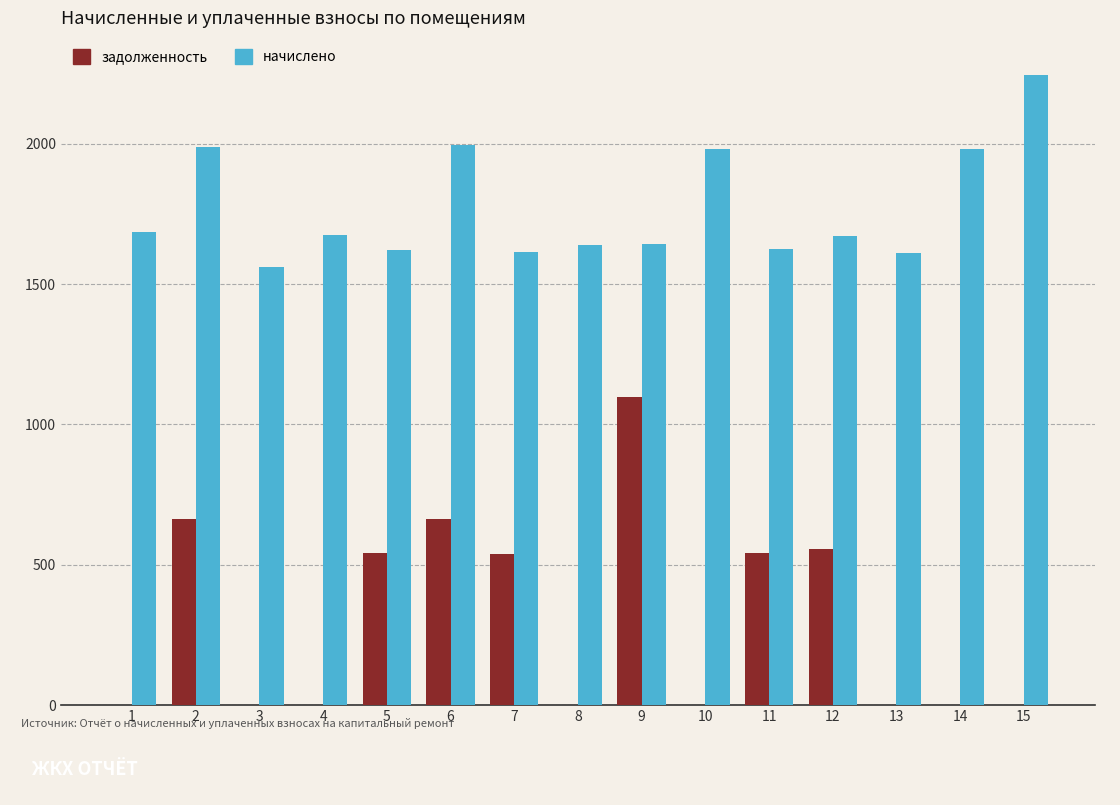

What is the average value of the начислено series?

1769.0